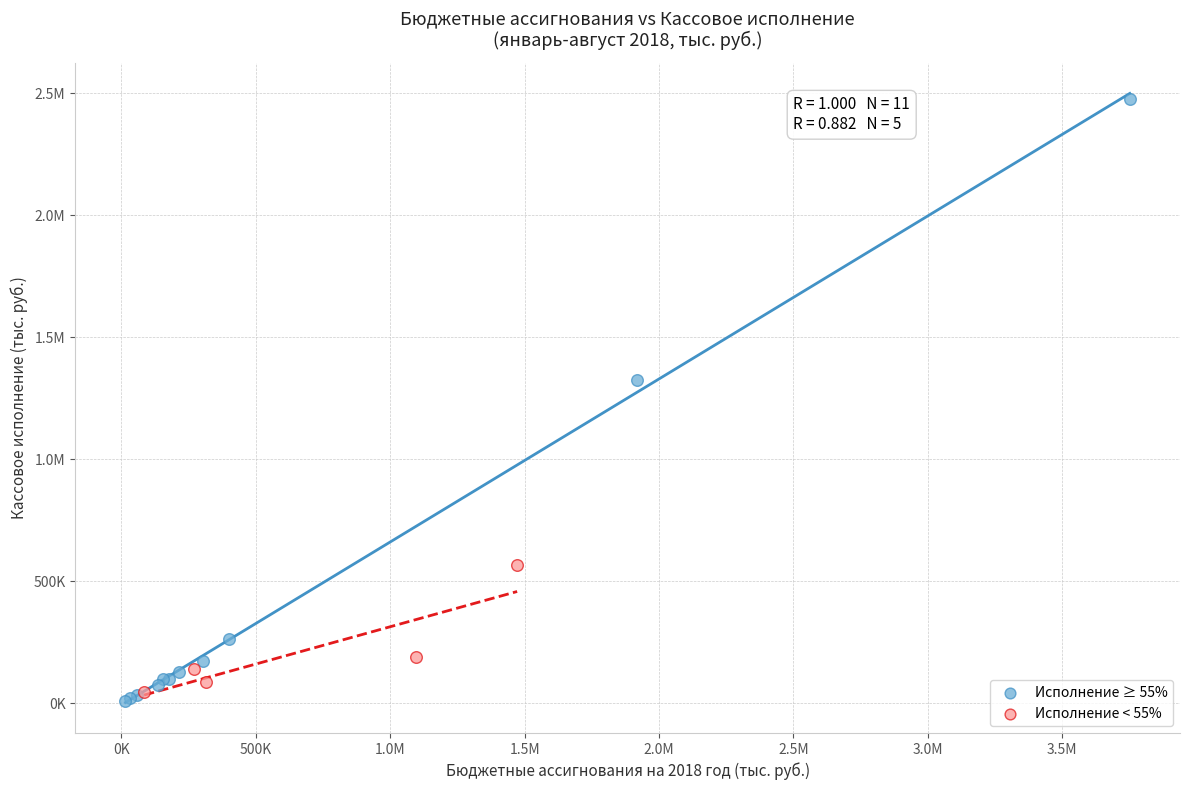

What are all the series names shown in the legend?

Исполнение ≥ 55%, Исполнение < 55%